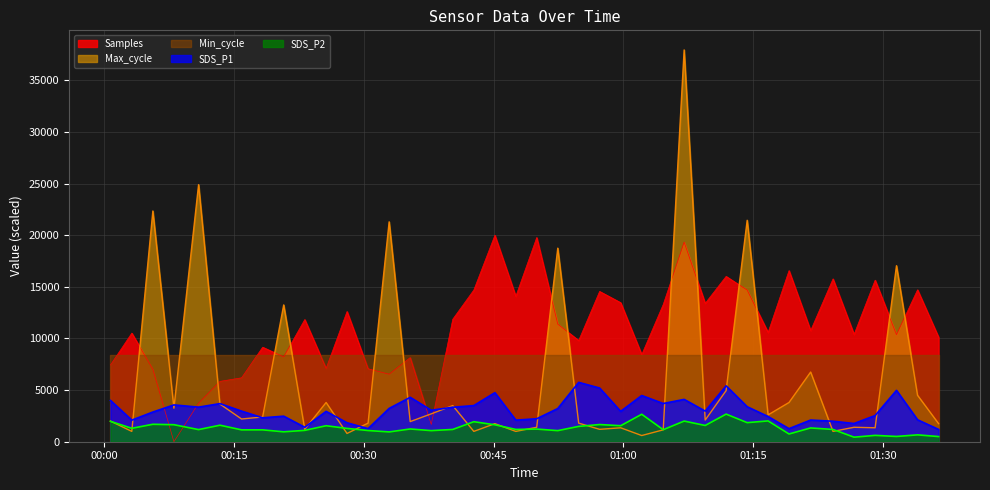

What position from the left is 2021/04/14 01:29:05?

37